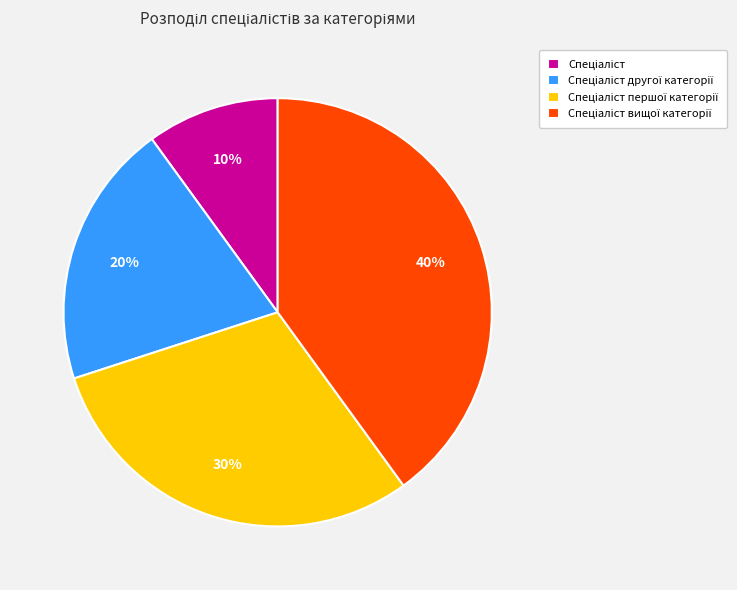

Count the number of slices in the pie.

4